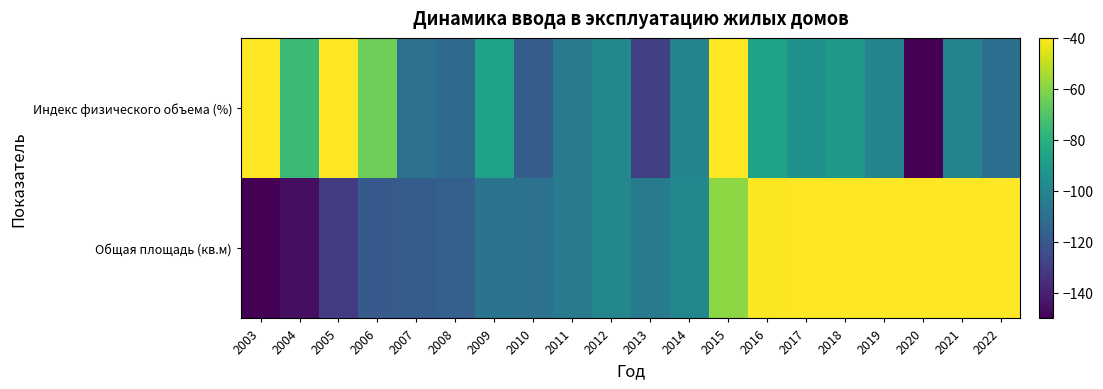

Reading right to left, extract all data points from this chart.

Общая площадь (кв.м): 2022=-8.2	2021=-13.3	2020=-25.5	2019=10.0	2018=-4.4	2017=-24.7	2016=-40.7	2015=-58.8	2014=-98.9	2013=-104.3	2012=-98.9	2011=-105.1	2010=-108.6	2009=-107.9	2008=-116.5	2007=-117.5	2006=-119.4	2005=-130.4	2004=-145.9	2003=-150.0
Индекс физического объема (%): 2022=-109.9	2021=-100.8	2020=-150.0	2019=-100.5	2018=-91.0	2017=-93.9	2016=-86.7	2015=-14.9	2014=-100.8	2013=-129.2	2012=-98.4	2011=-105.3	2010=-117.7	2009=-86.5	2008=-112.0	2007=-108.7	2006=-64.3	2005=10.0	2004=-75.0	2003=-8.9